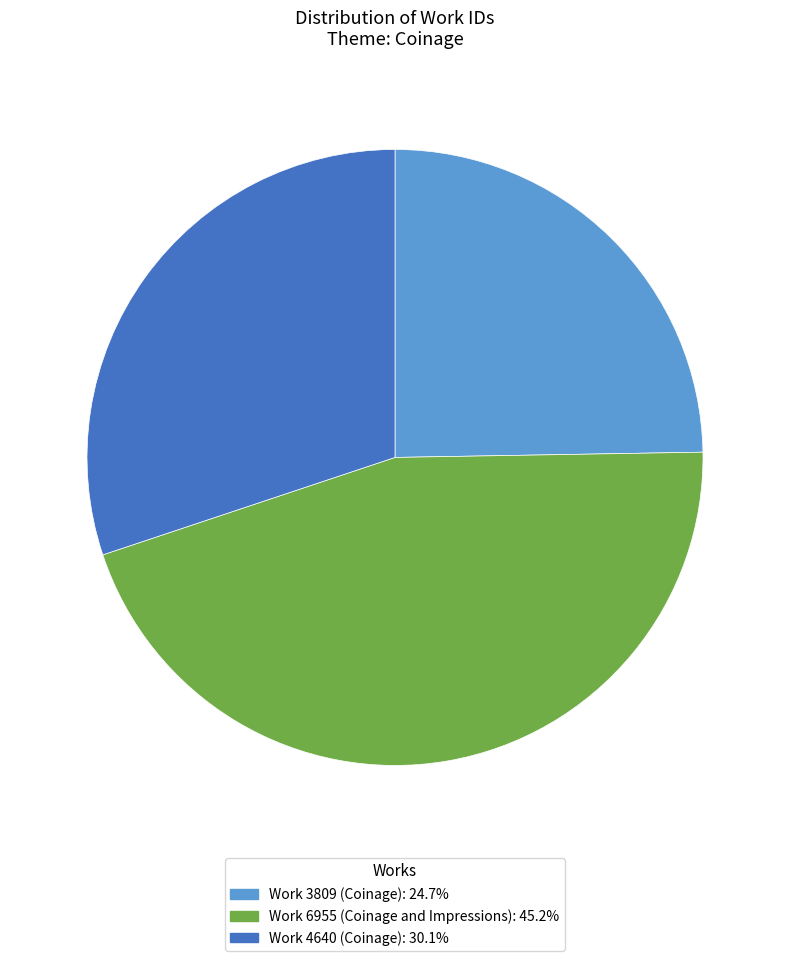

Does Work 4640 account for over 50% of the chart?

No